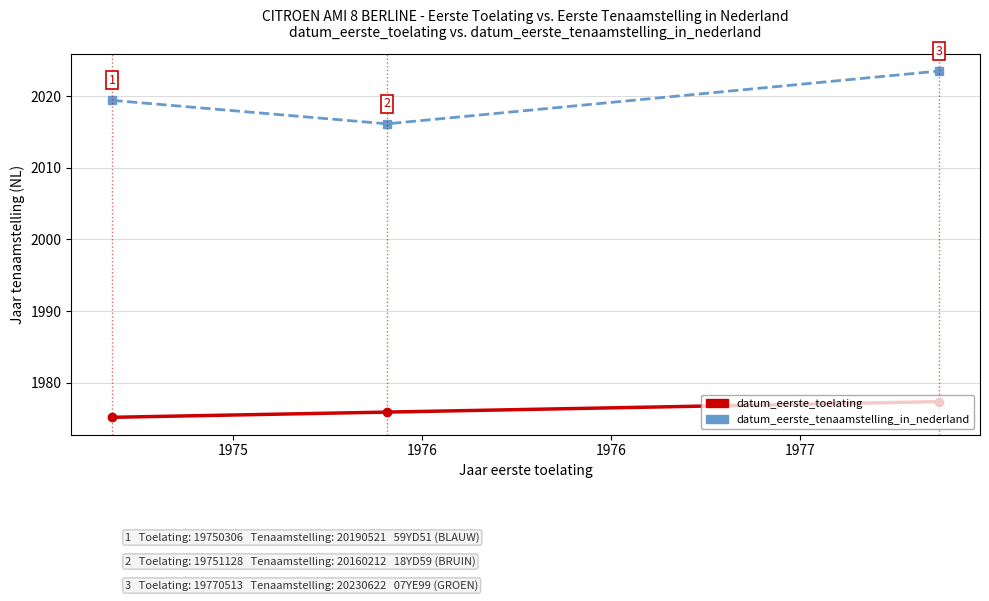

How many distinct data groups are displayed?

2